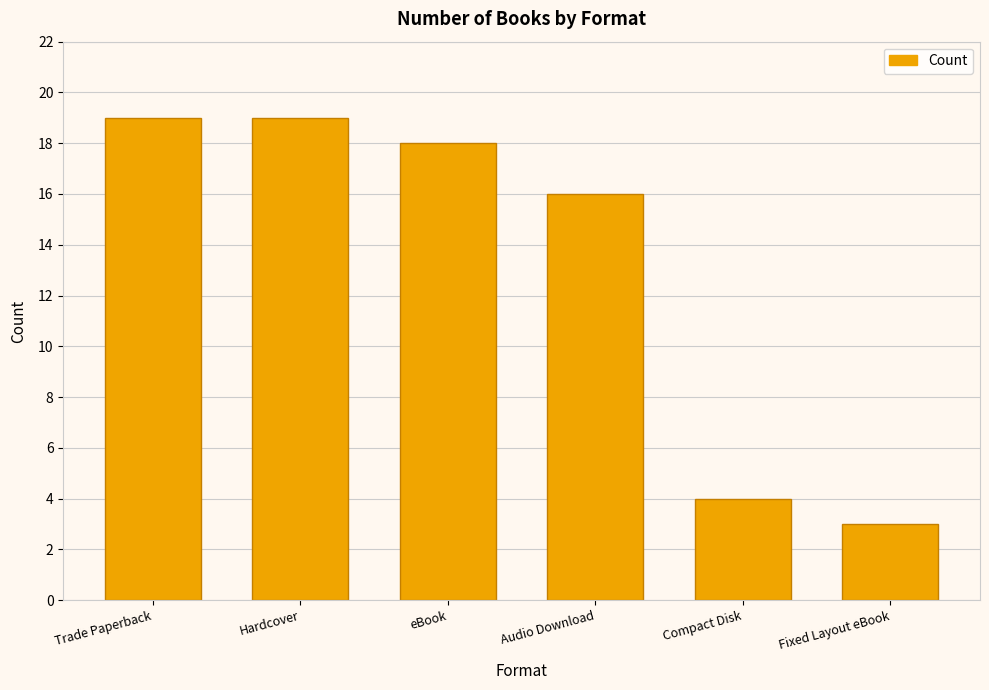

Reading left to right, transcribe all the data shown in this chart.

19	19	18	16	4	3